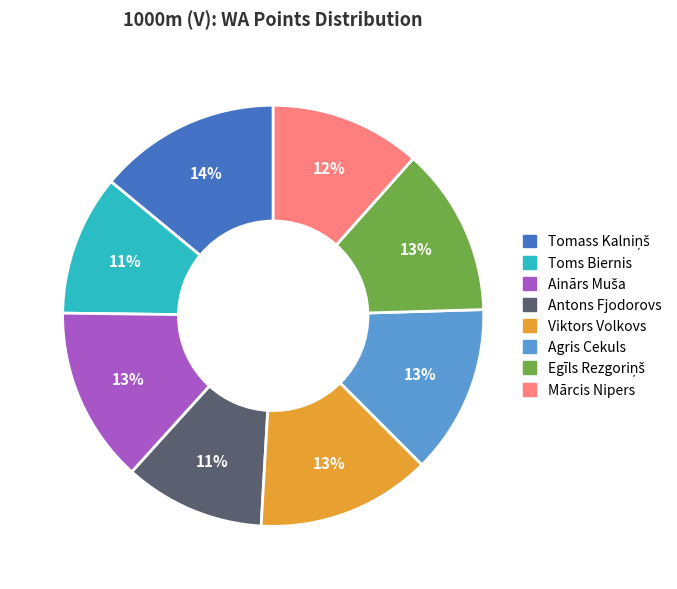

Does Mārcis Nipers represent more than half of the total?

No